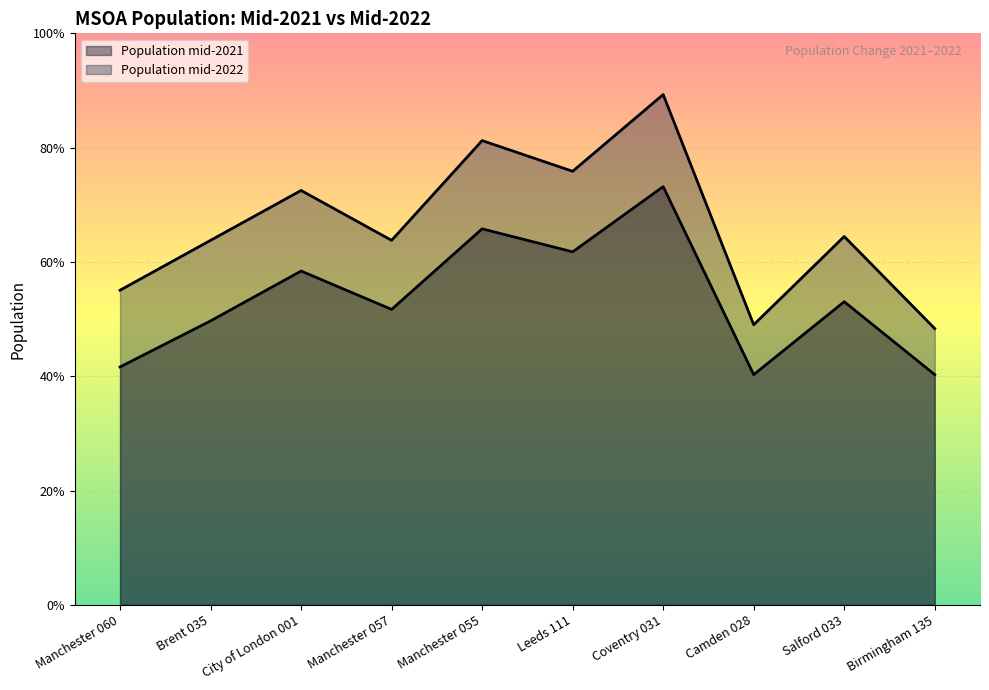

In Population mid-2021, how many points are higher than both neighbors (excluding endpoints)?

4